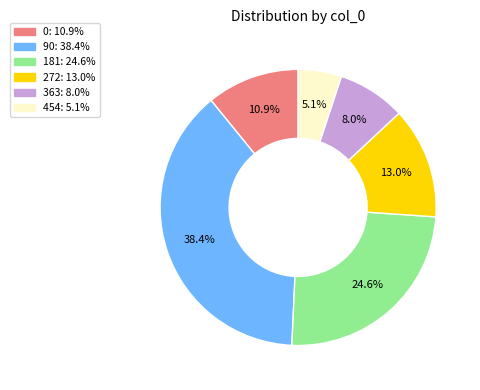

What percentage is the 363 slice, to the nearest percent?

8%